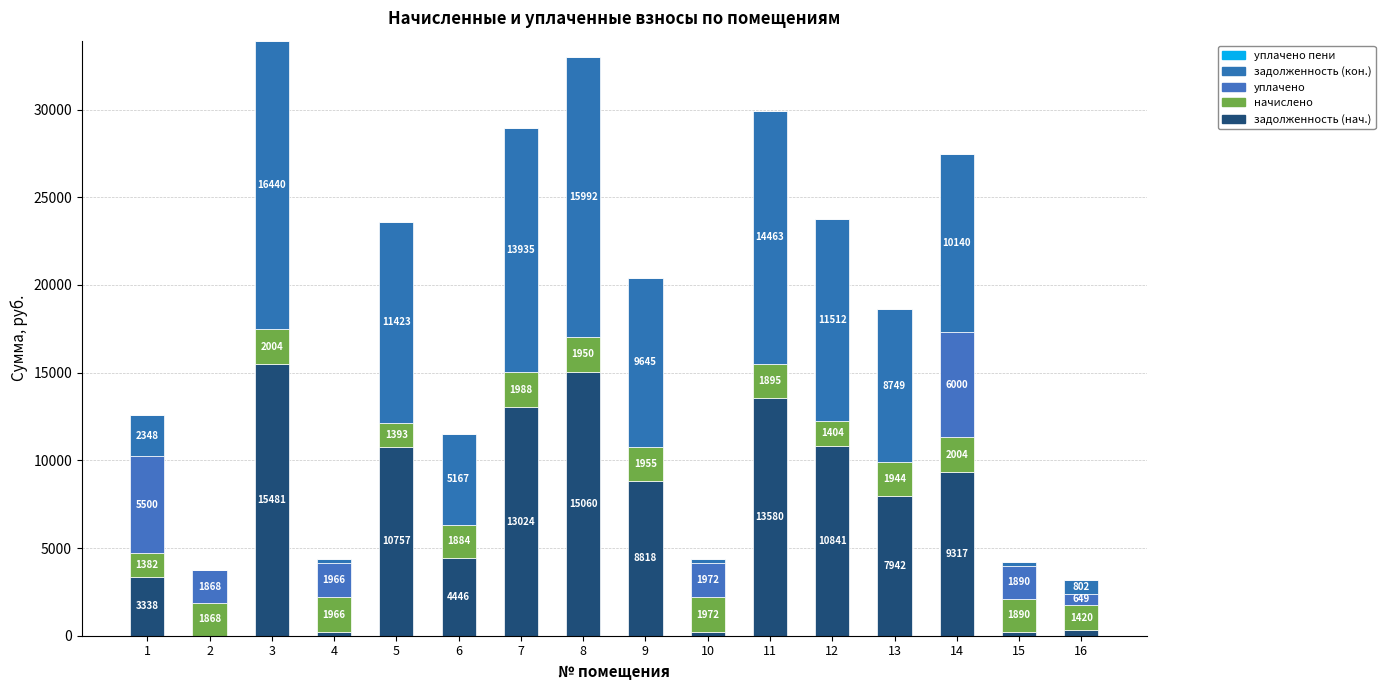

How many categories are shown in the chart?

16